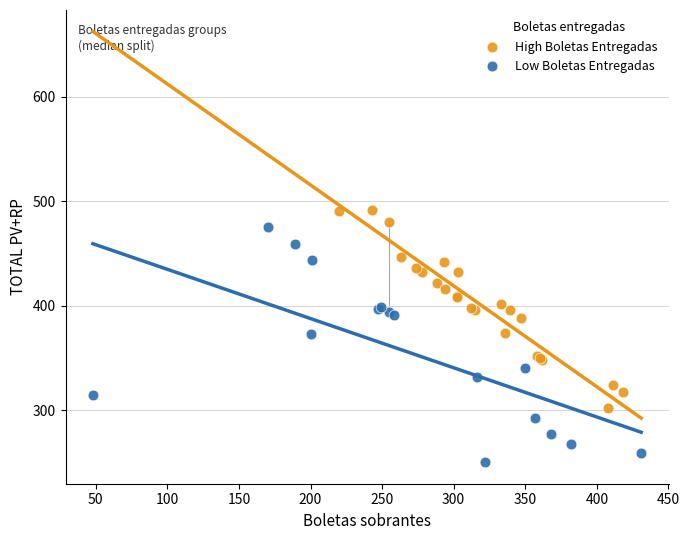

Which series reaches the minimum Y coordinate?

Low Boletas Entregadas